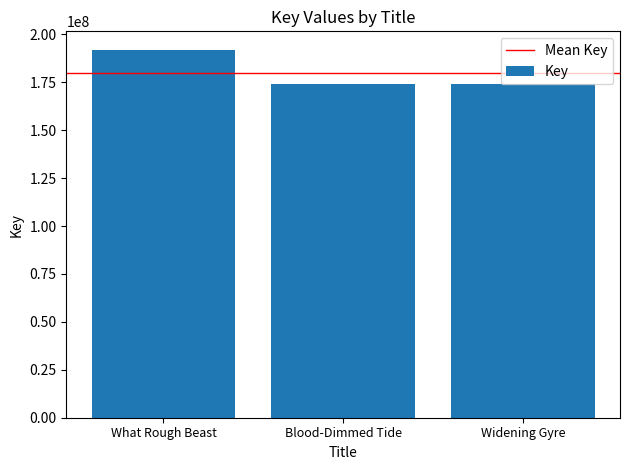

What is the value of the 1st bar from the left?

192002847